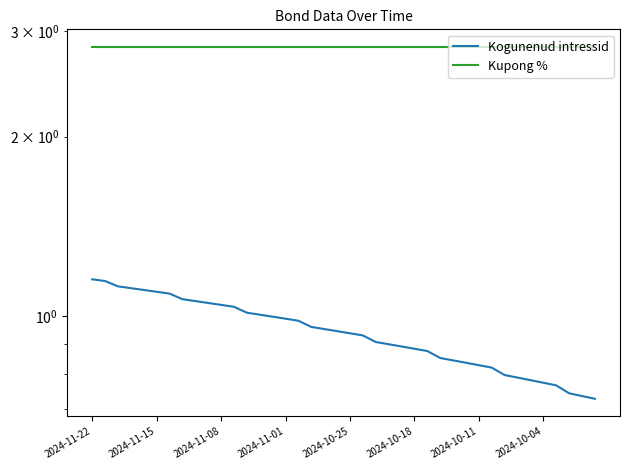

What is the difference between the maximum and minimum values in the Kogunenud intressid series?

0.4